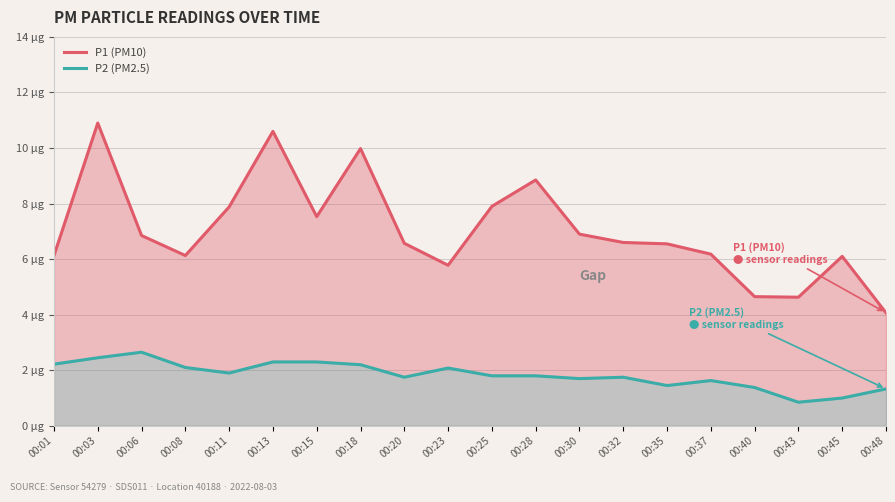

True or false: P2 (PM2.5) and P1 (PM10) cross at least once.

False